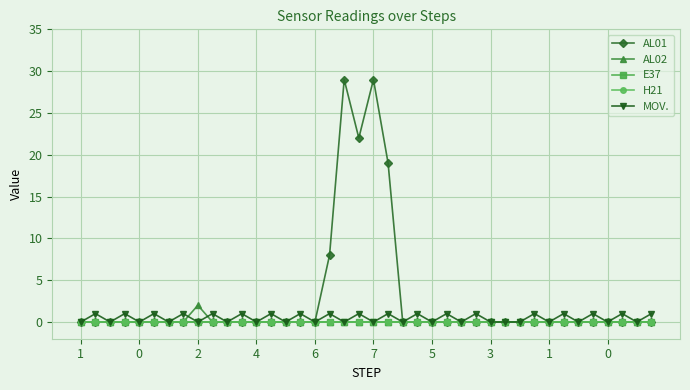

Is this an area chart (filled region under the line)?

No